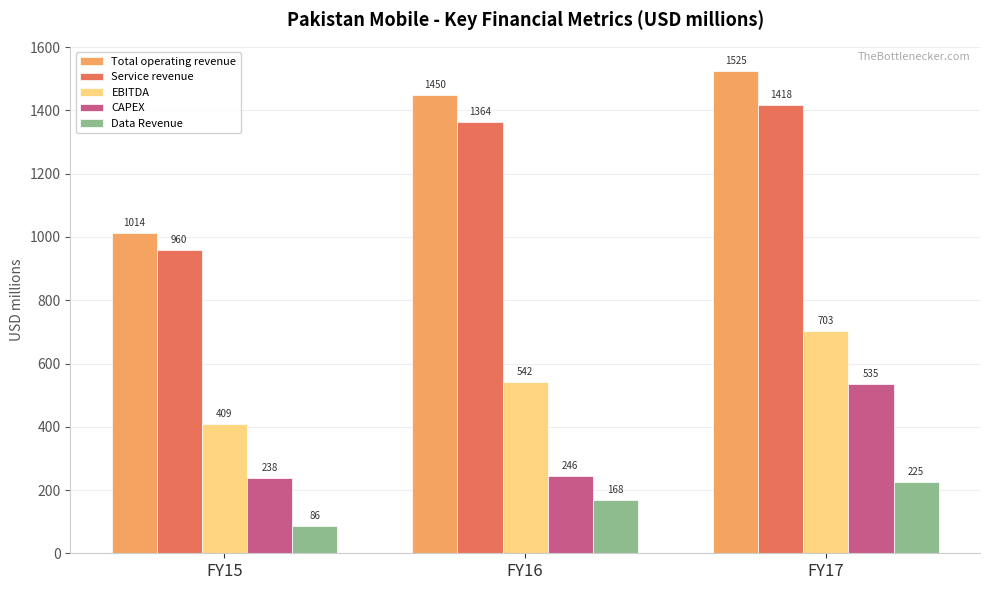

What is the highest value of the Data Revenue series?

225.3